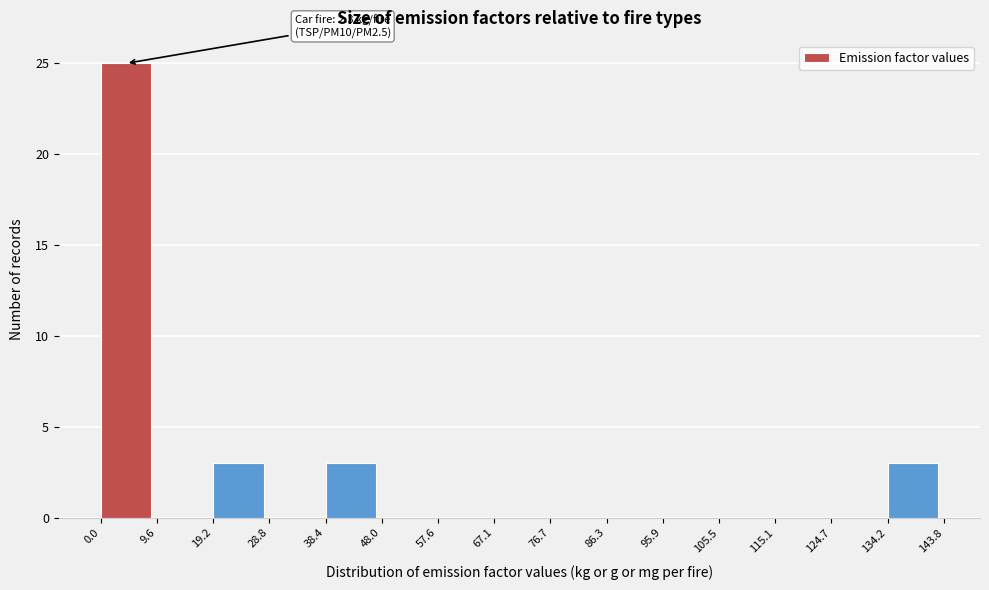

Over which range of the x-axis is the bar tallest?

0.0 to 9.6